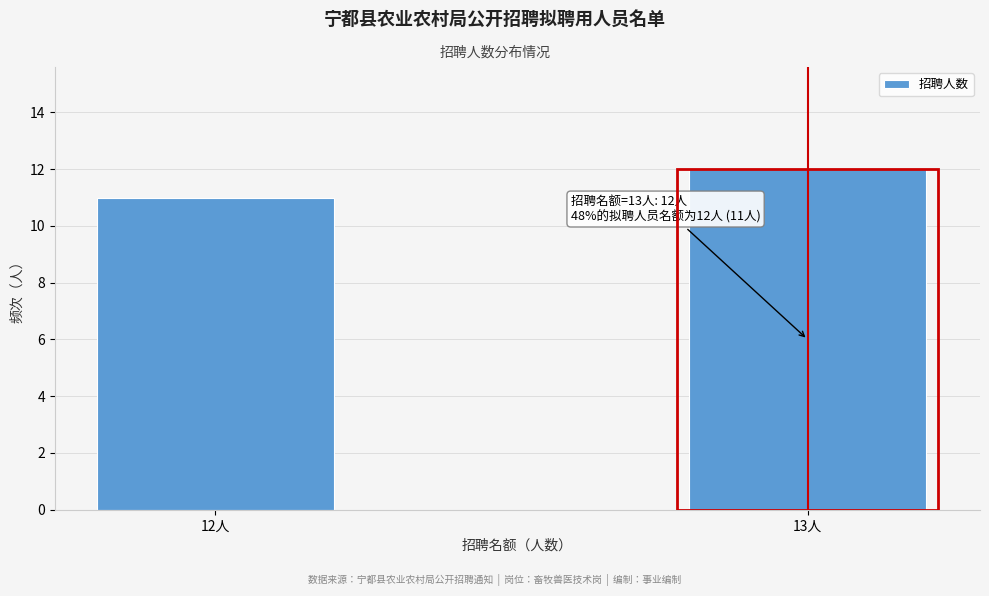

Reading left to right, transcribe all the data shown in this chart.

11	12